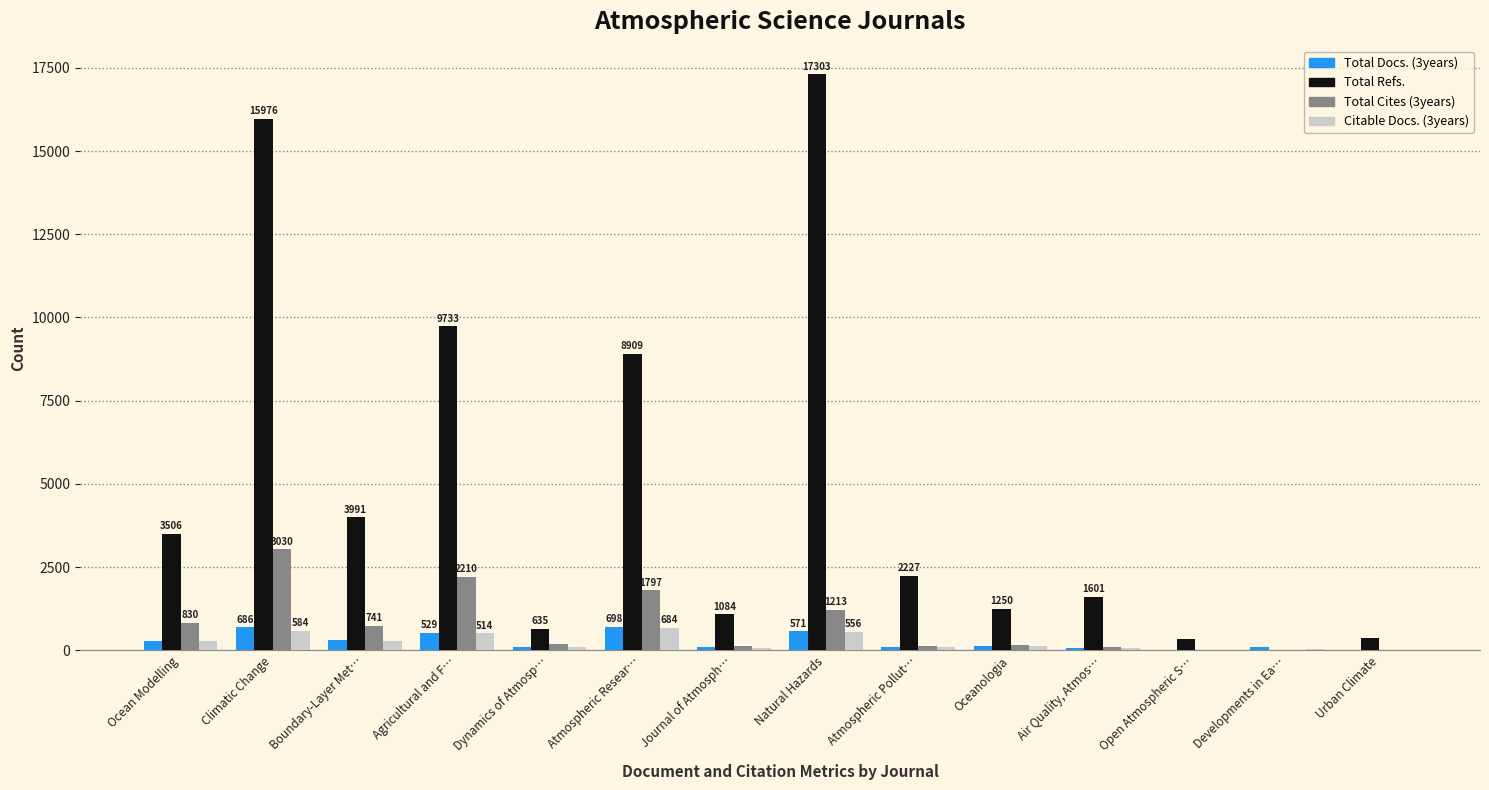

What is the maximum value for Total Cites (3years)?

3030